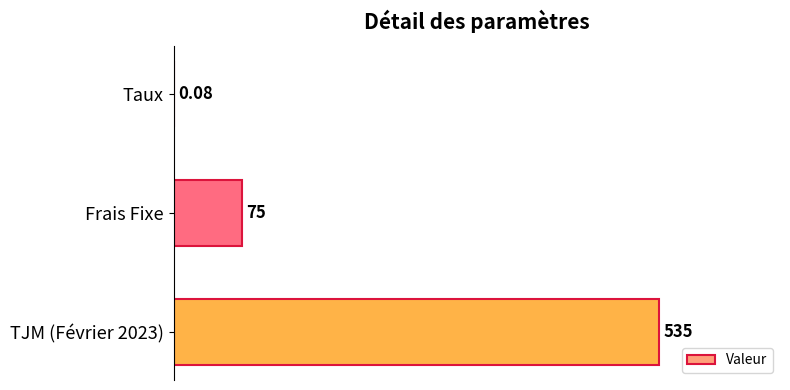

Between Taux and Frais Fixe, which is larger?

Frais Fixe